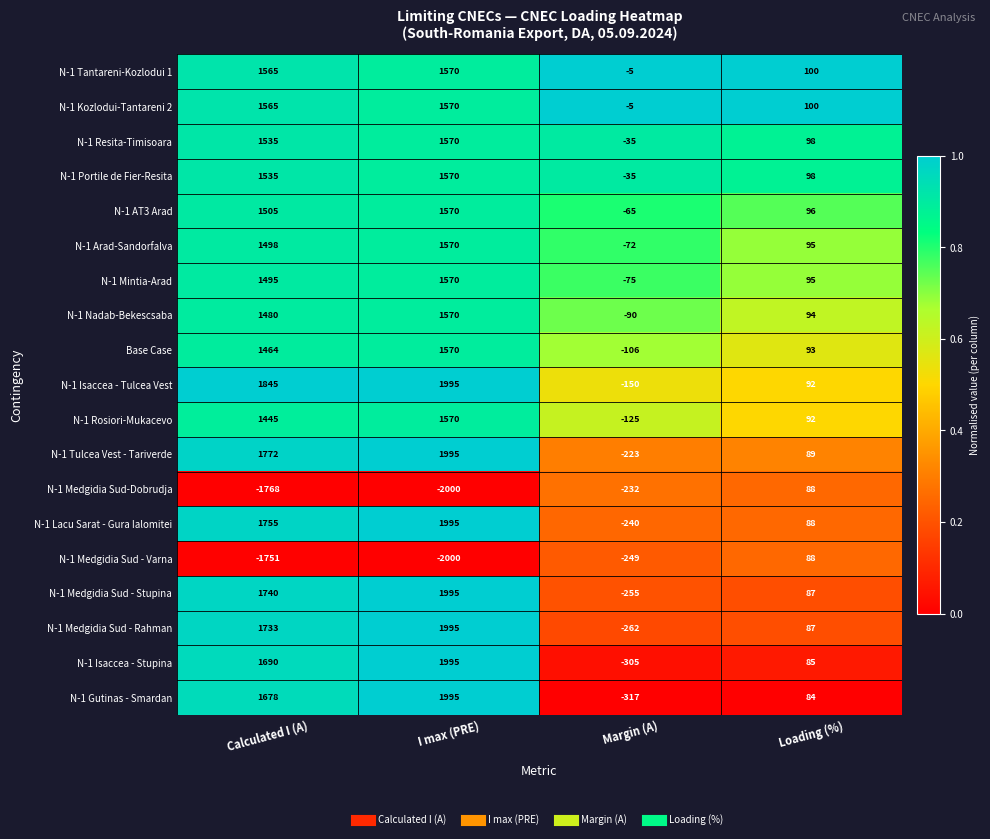

What is the minimum value for N-1 Isaccea - Stupina?

-305